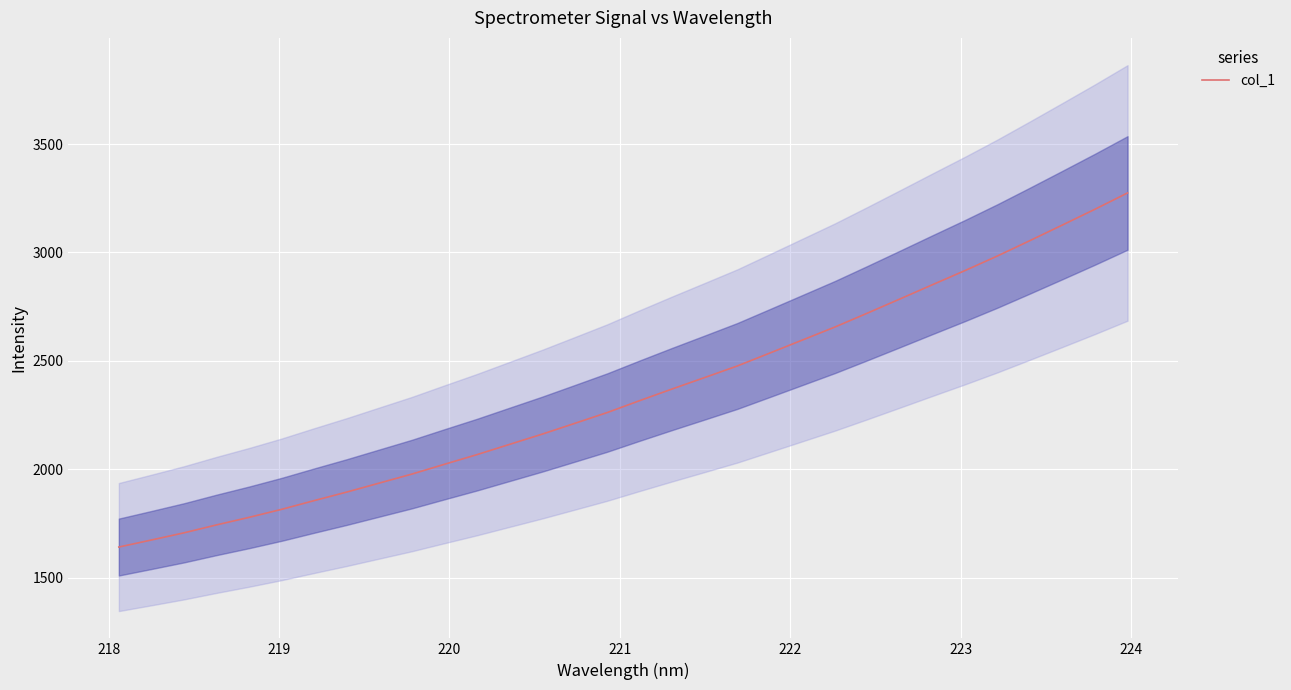

What is the value of the 25th point from the left?

2785.6